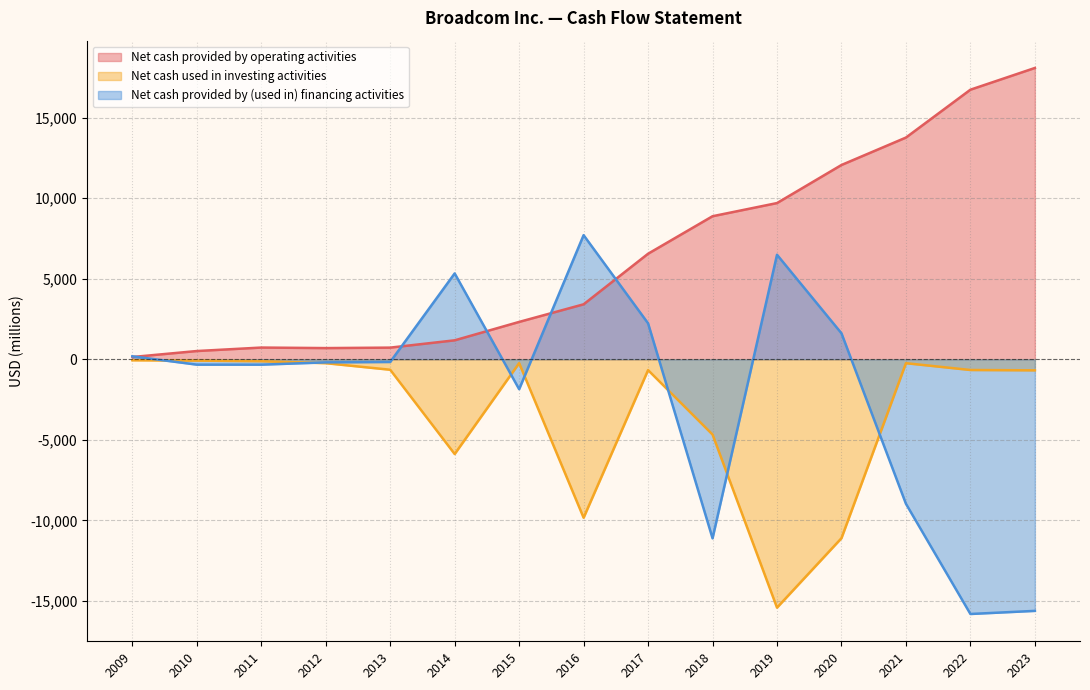

What is the value of the Net cash provided by (used in) financing activities point at the 12th from the left?

1611